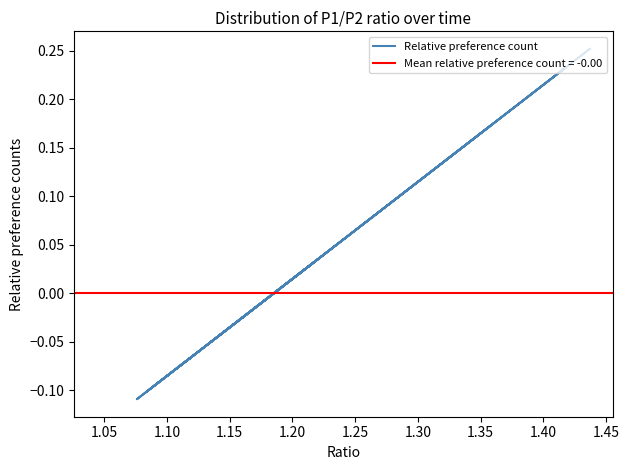

Is it true that the value at 14 is 0.1?

False